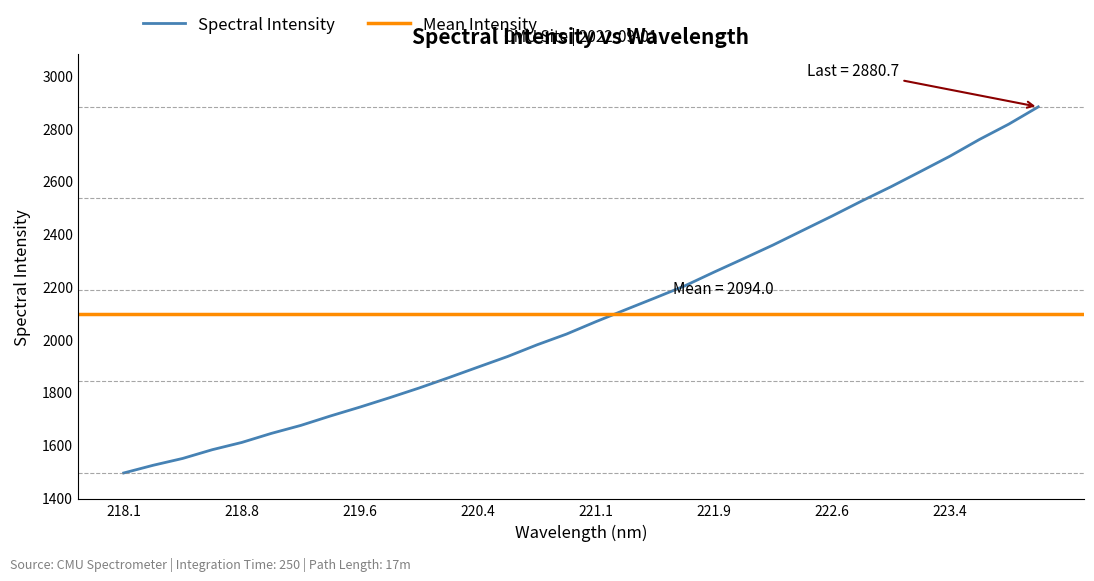

Reading left to right, what are all the values shown in this chart?

1492.8	1522.1	1548.0	1581.1	1608.6	1642.9	1673.2	1708.9	1742.6	1778.0	1814.8	1853.9	1894.2	1934.2	1978.6	2019.4	2066.6	2111.8	2156.4	2201.7	2254.2	2305.2	2356.9	2411.9	2466.6	2523.3	2577.8	2635.4	2693.6	2756.9	2815.3	2880.7